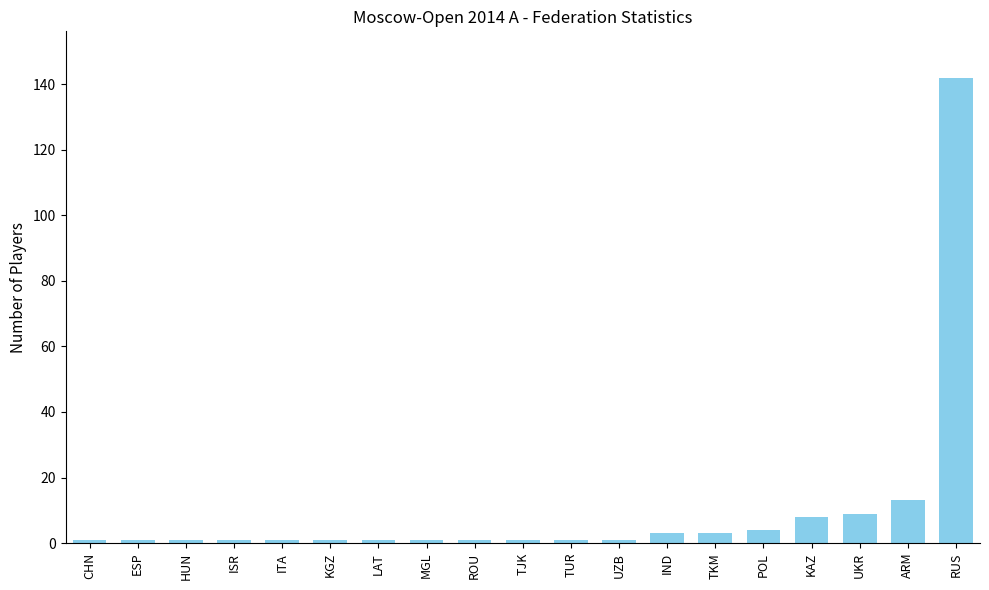

Are the bars horizontal?

No